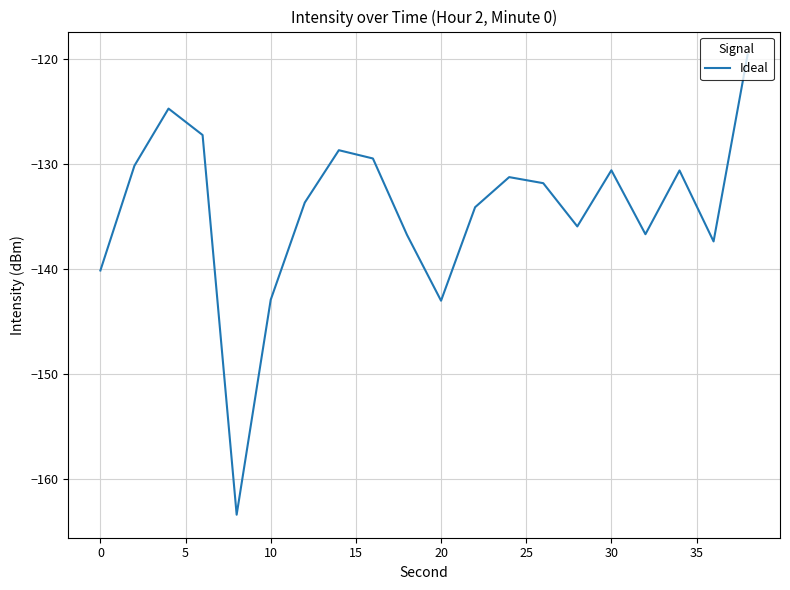

What is the minimum value shown in the chart?

-163.4